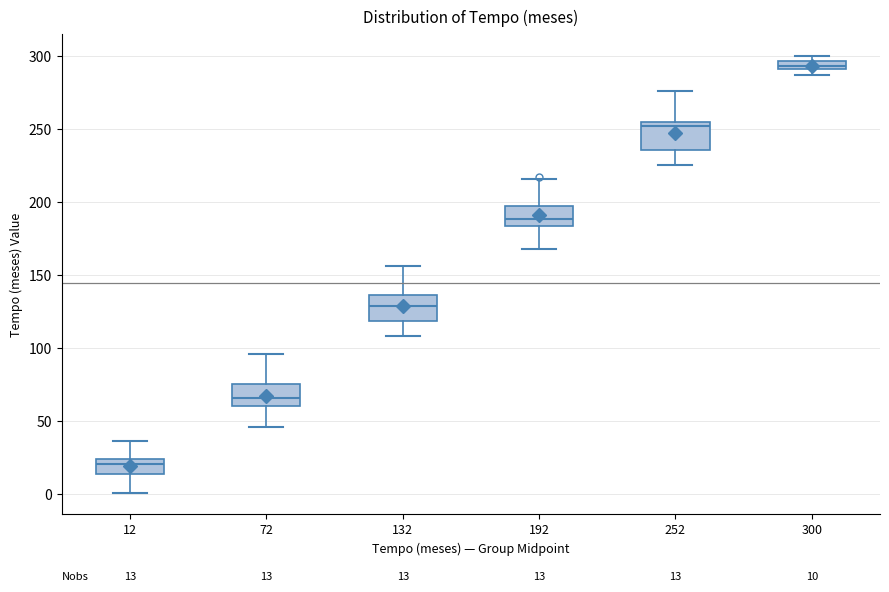

Which box's median line is the lowest?

12